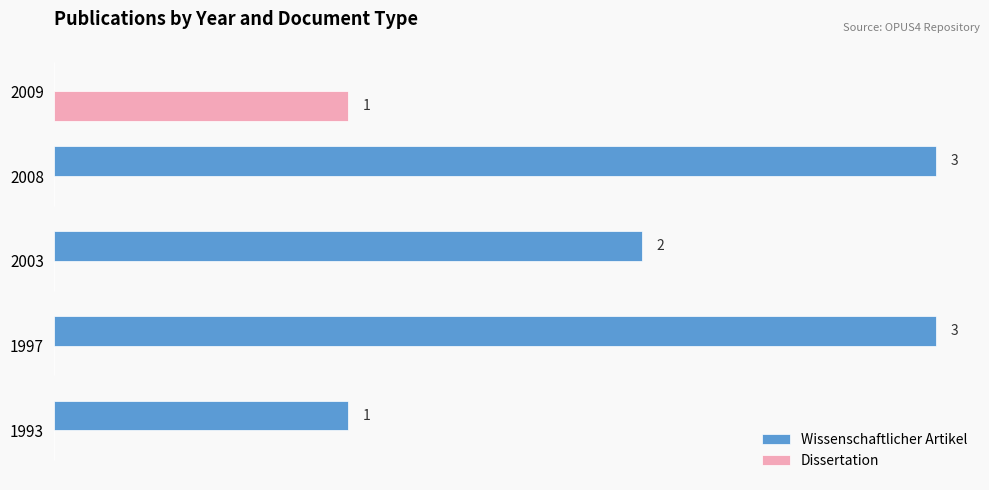

What are all the series names shown in the legend?

Wissenschaftlicher Artikel, Dissertation